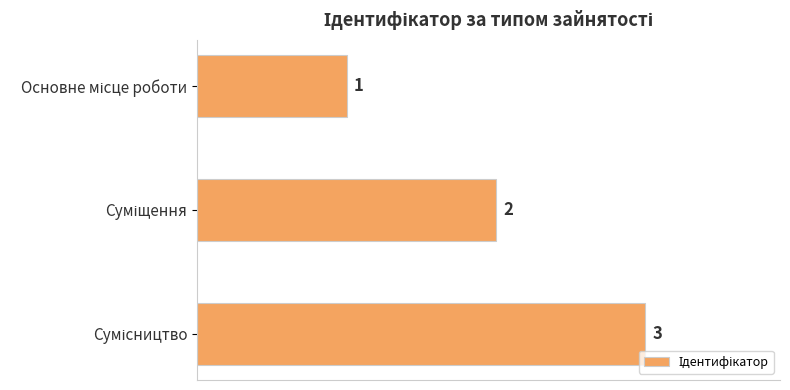

What is the maximum value shown in the chart?

3